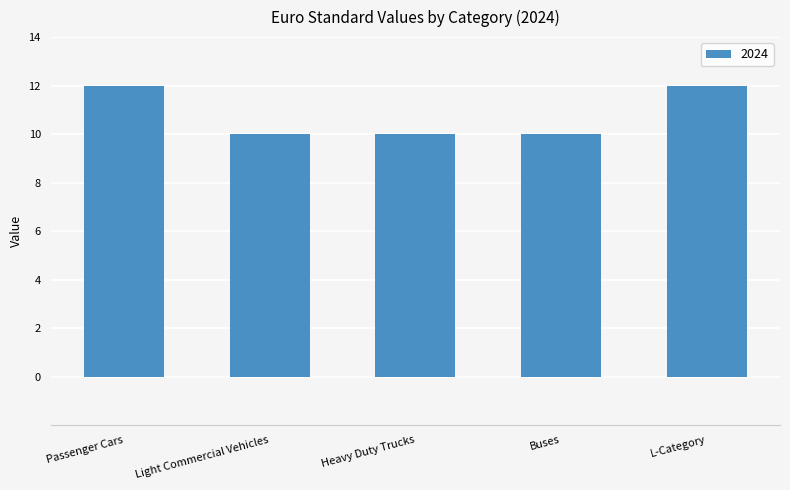

What is the greatest value displayed?

12